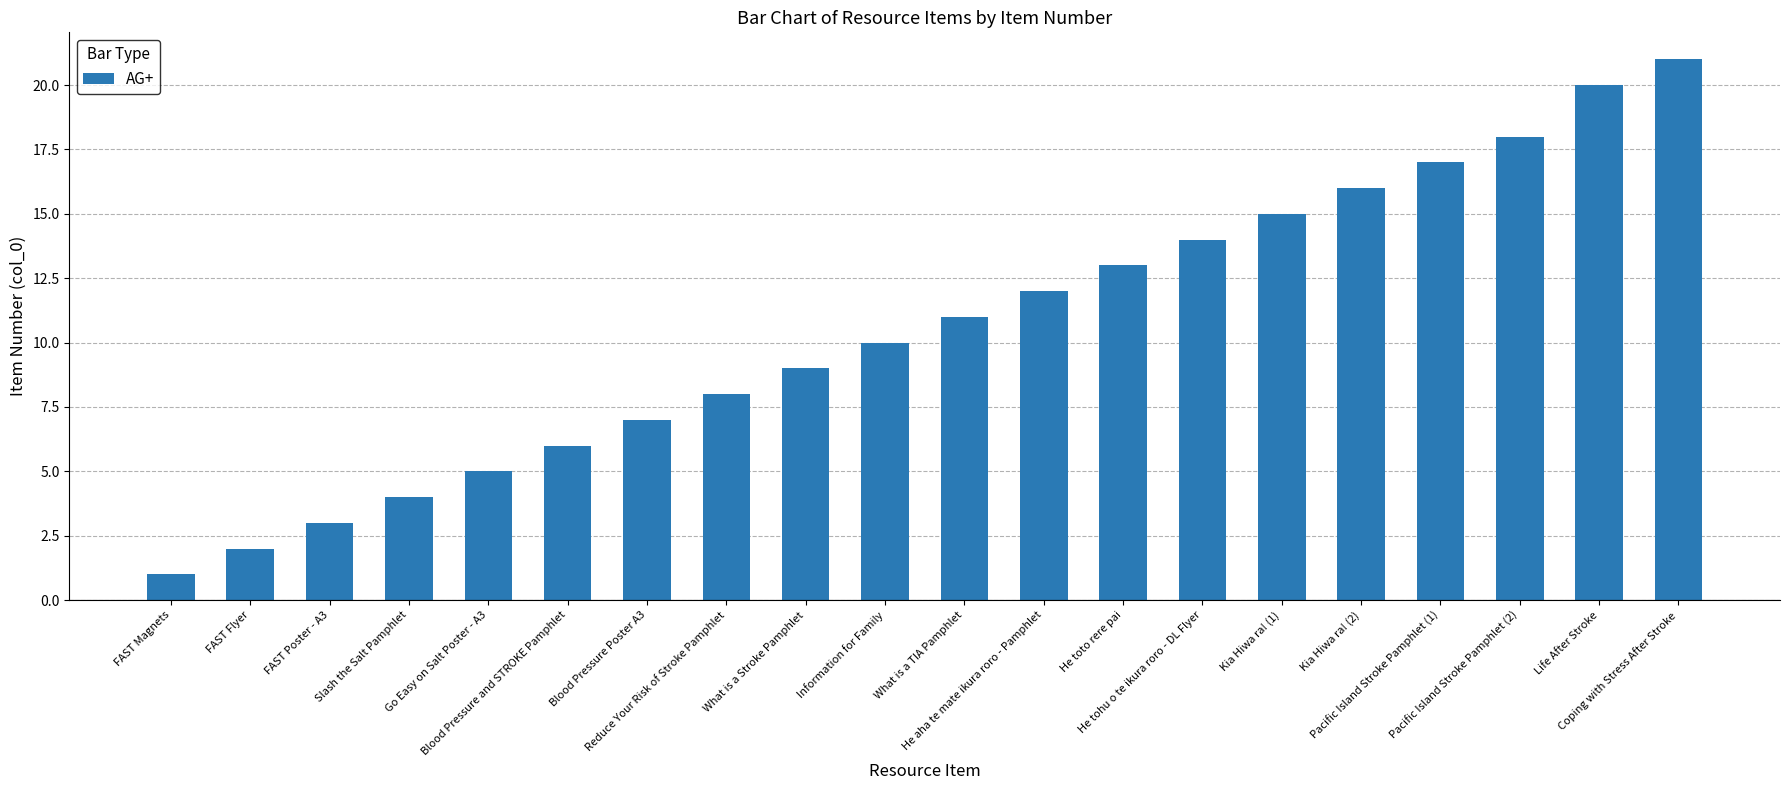

What is the label of the 16th bar from the left?

Kia Hiwa ra! (2)